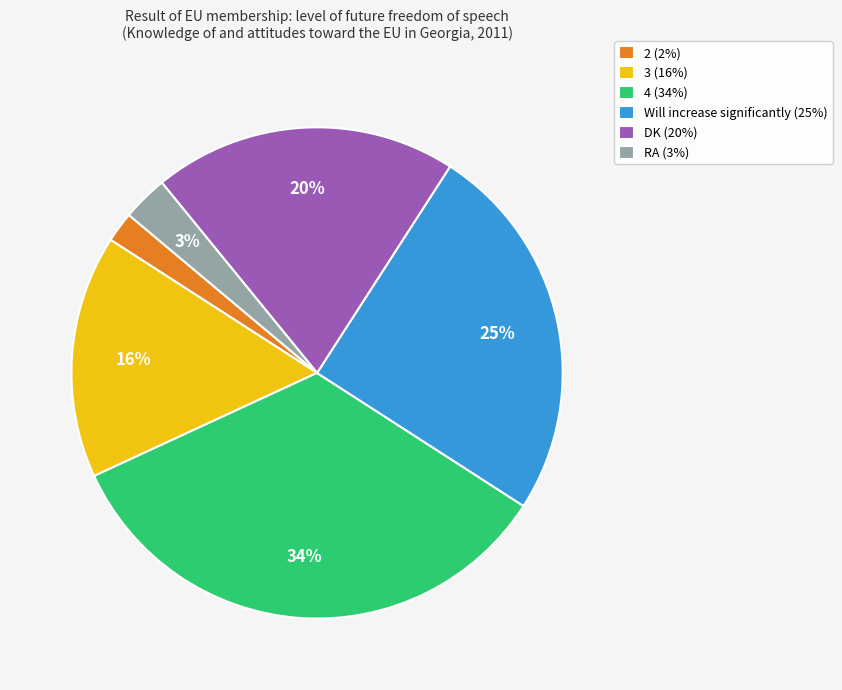

Rank the categories by value from lowest to highest.

2 (2%), RA (3%), 3 (16%), DK (20%), Will increase significantly (25%), 4 (34%)